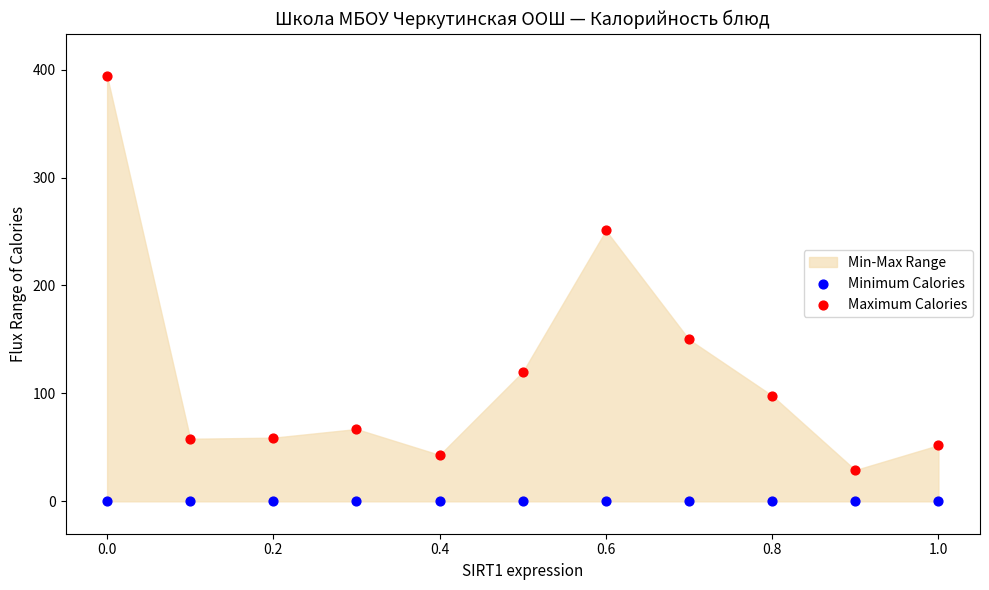

Which series contains the lowest Y value?

Minimum Calories